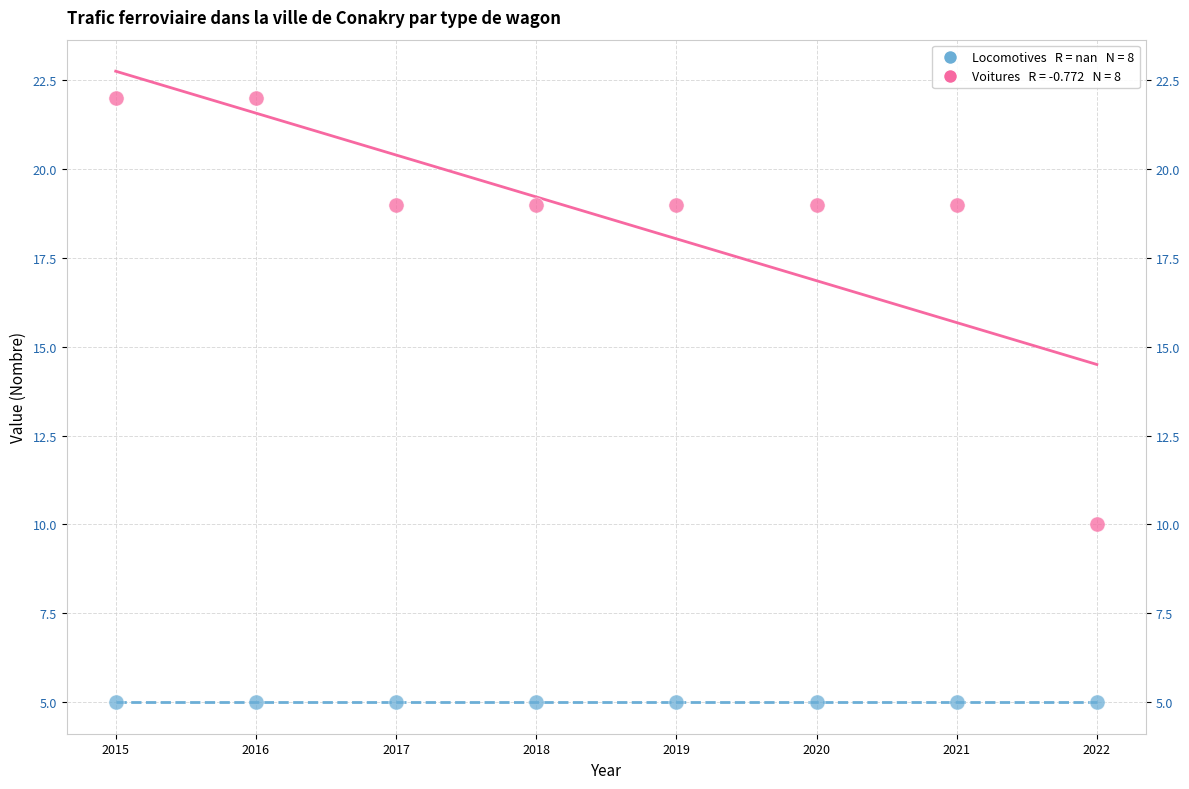

Across all series, what Y value is closest to 13?

10